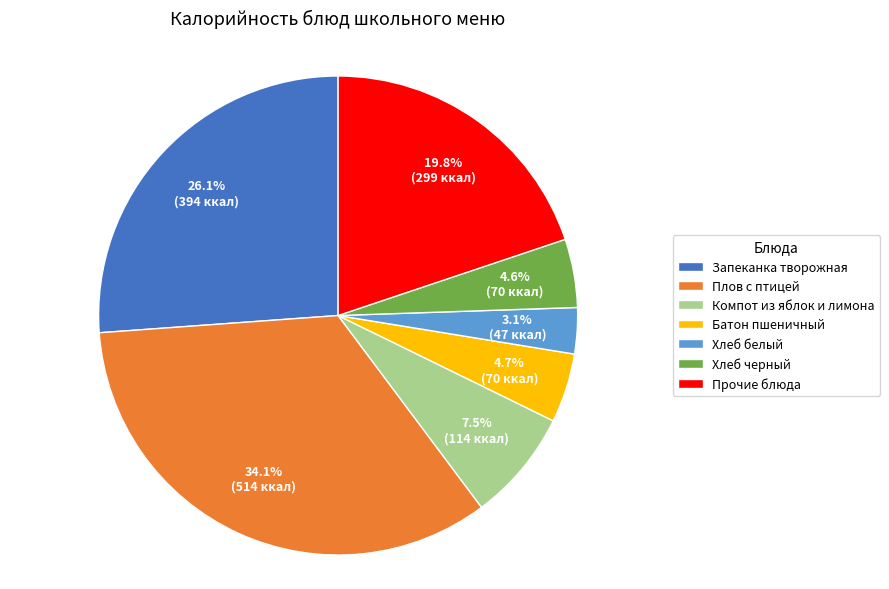

How much of the chart is everything except Плов с птицей?

65.9%